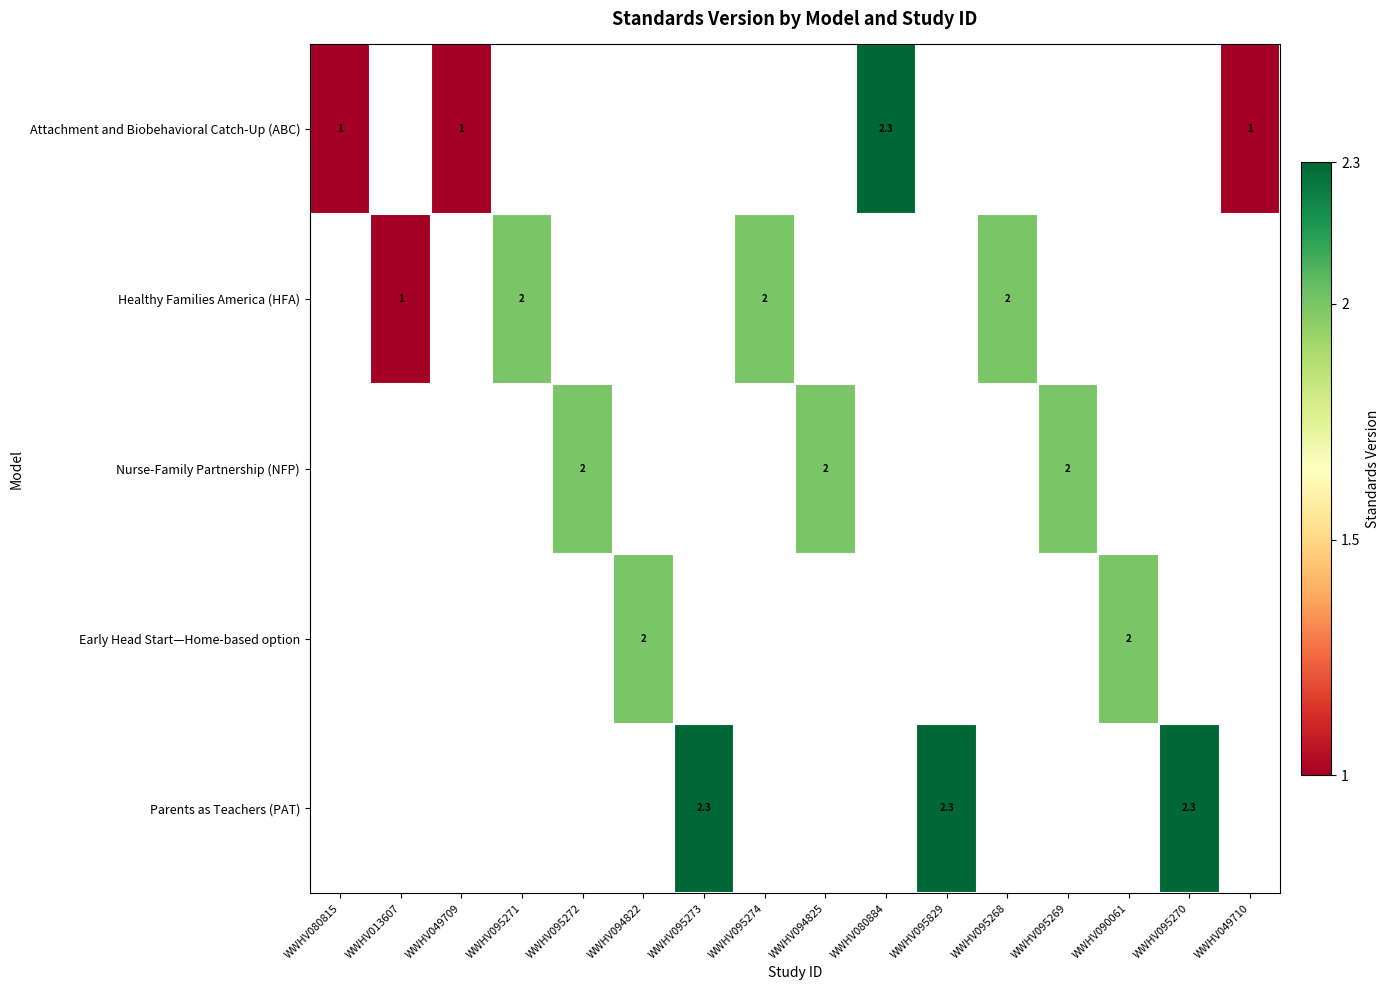

At which category does the chart reach its peak across all series?

WWHV080884